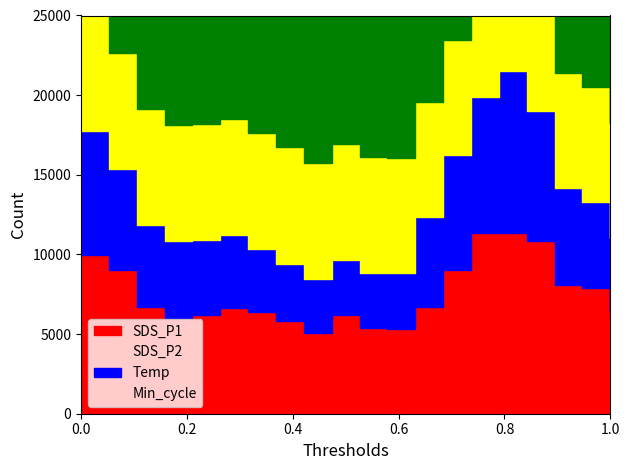

What is the value of the SDS_P1 point at the 5th from the left?

6208.0